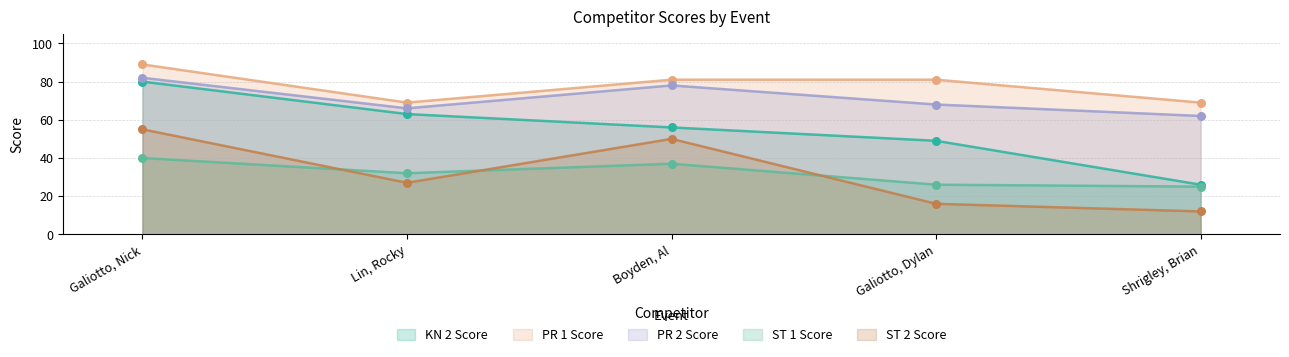

Which series has the largest total across all categories?

PR 1 Score